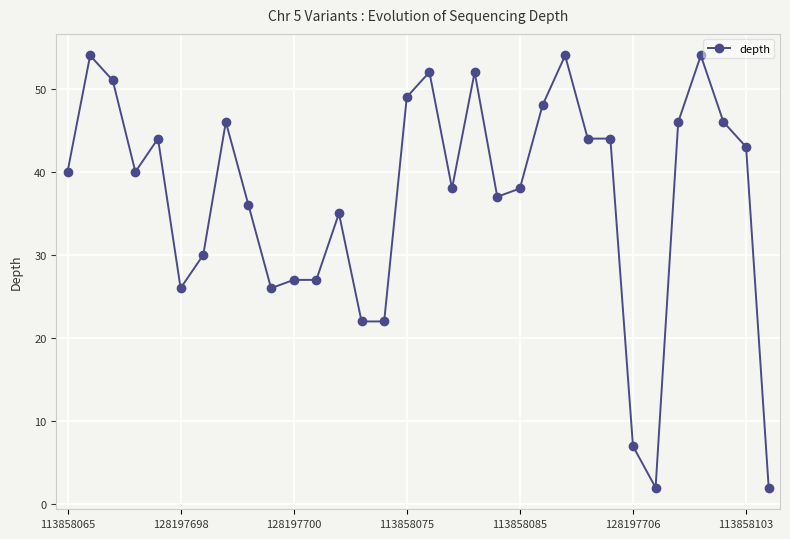

What is the value of the 6th point from the left?

26